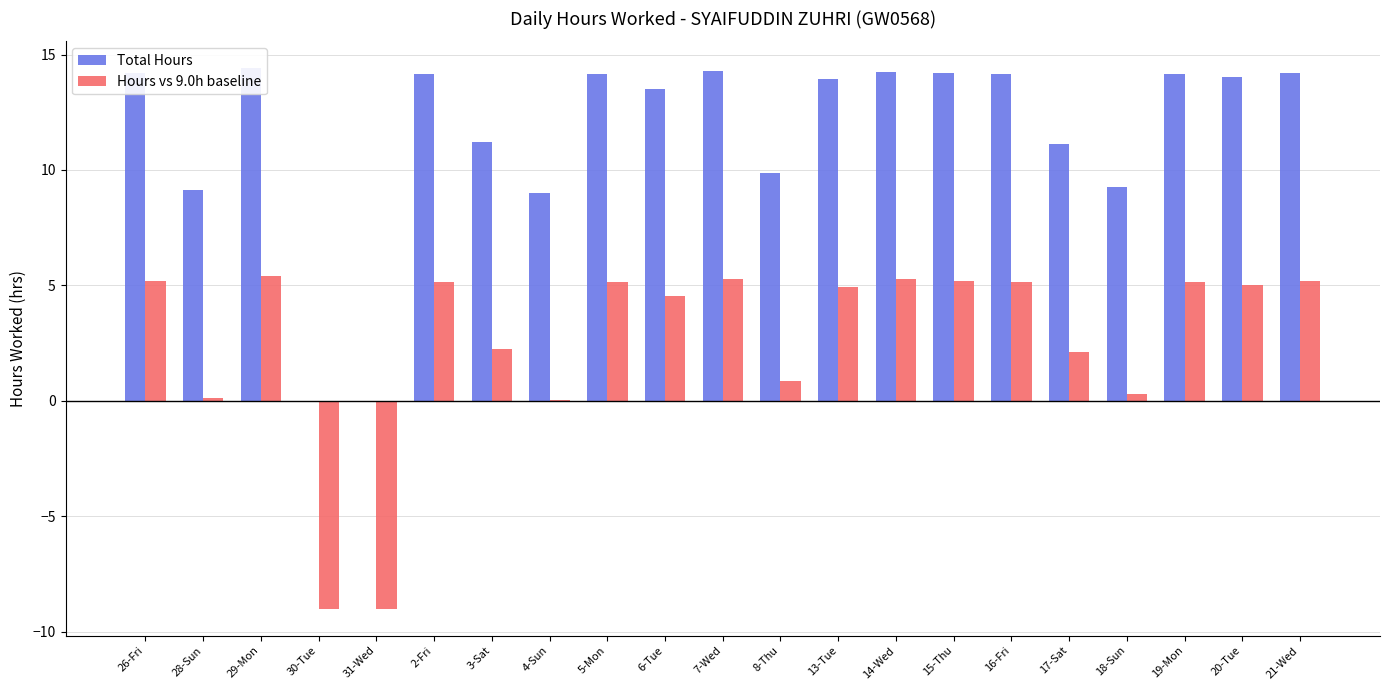

Reading left to right, extract all data points from this chart.

Total Hours: 26-Fri=14.2	28-Sun=9.1	29-Mon=14.4	30-Tue=0.0	31-Wed=0.0	2-Fri=14.2	3-Sat=11.2	4-Sun=9.0	5-Mon=14.2	6-Tue=13.5	7-Wed=14.3	8-Thu=9.9	13-Tue=13.9	14-Wed=14.3	15-Thu=14.2	16-Fri=14.2	17-Sat=11.1	18-Sun=9.3	19-Mon=14.2	20-Tue=14.0	21-Wed=14.2
Hours vs 9.0h baseline: 26-Fri=5.2	28-Sun=0.1	29-Mon=5.4	30-Tue=-9.0	31-Wed=-9.0	2-Fri=5.2	3-Sat=2.2	4-Sun=0.0	5-Mon=5.2	6-Tue=4.5	7-Wed=5.3	8-Thu=0.9	13-Tue=4.9	14-Wed=5.3	15-Thu=5.2	16-Fri=5.2	17-Sat=2.1	18-Sun=0.3	19-Mon=5.2	20-Tue=5.0	21-Wed=5.2